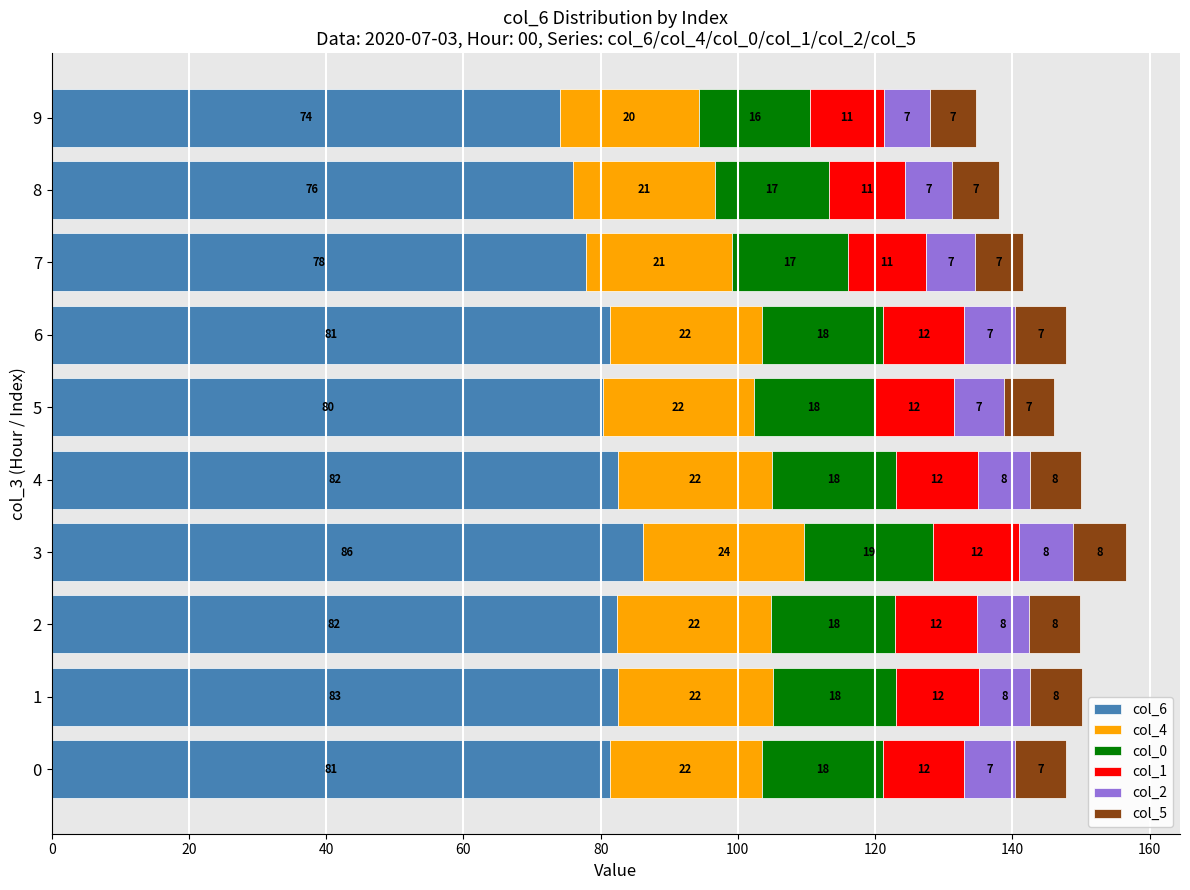

How many distinct data groups are displayed?

6